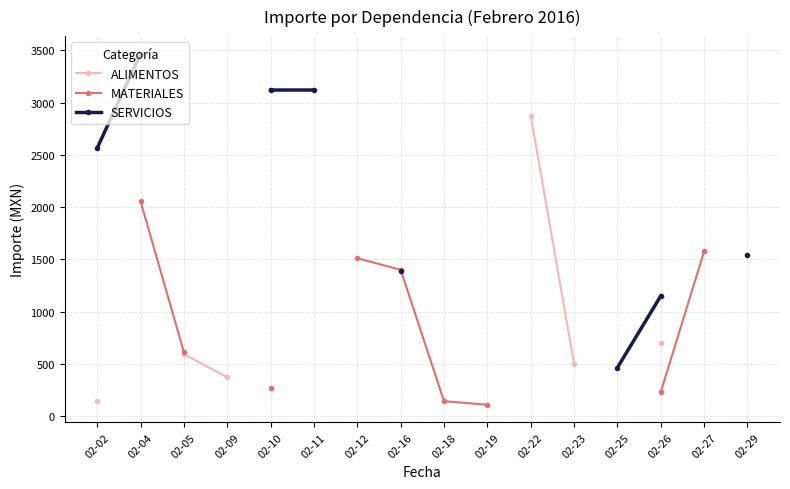

True or false: SERVICIOS and ALIMENTOS cross at least once.

False